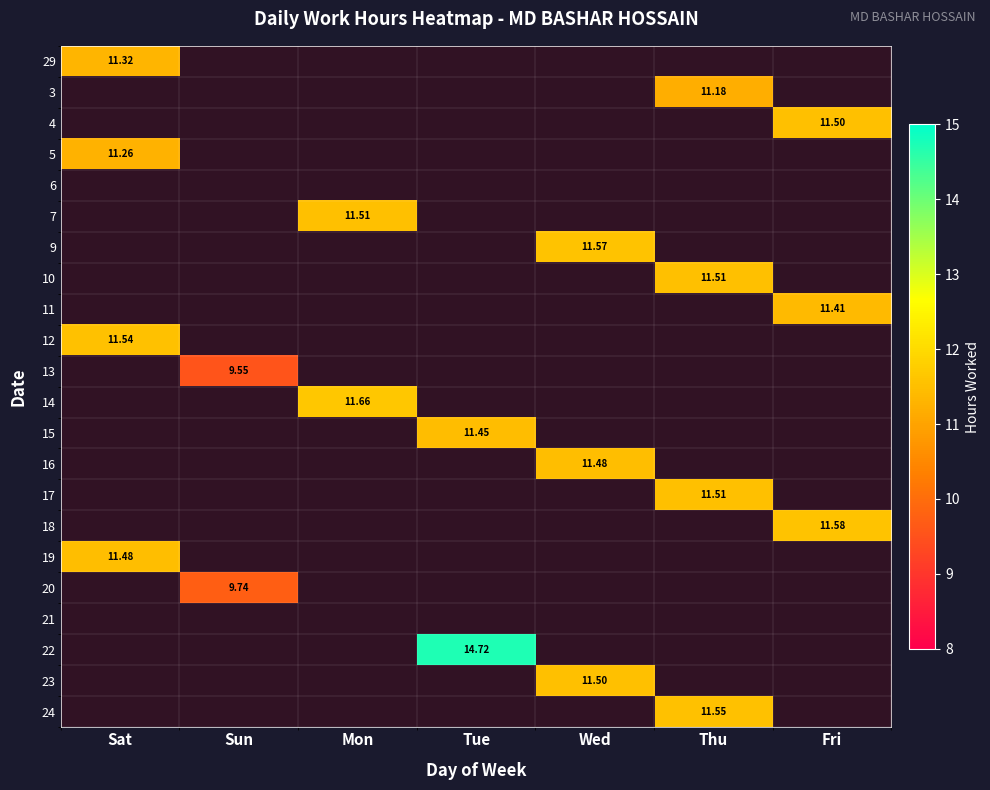

How many data points does each series have?

7